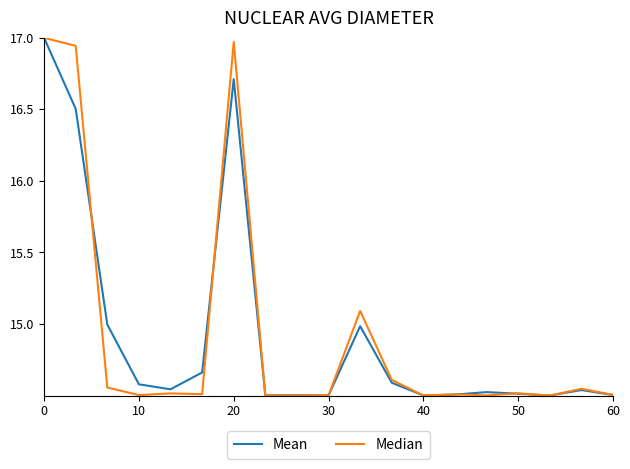

How many categories are shown in the chart?

19